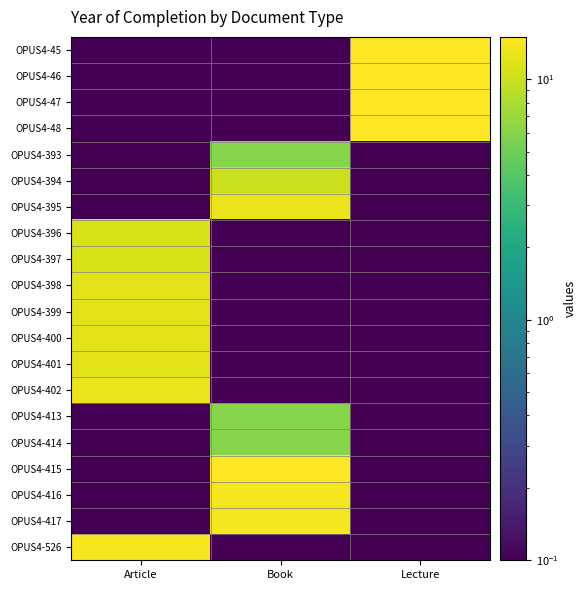

Reading right to left, transcribe all the data shown in this chart.

OPUS4-45: Lecture=15.0	Book=0.1	Article=0.1
OPUS4-46: Lecture=15.0	Book=0.1	Article=0.1
OPUS4-47: Lecture=15.0	Book=0.1	Article=0.1
OPUS4-48: Lecture=15.0	Book=0.1	Article=0.1
OPUS4-393: Lecture=0.1	Book=6.0	Article=0.1
OPUS4-394: Lecture=0.1	Book=10.0	Article=0.1
OPUS4-395: Lecture=0.1	Book=13.0	Article=0.1
OPUS4-396: Lecture=0.1	Book=0.1	Article=11.0
OPUS4-397: Lecture=0.1	Book=0.1	Article=11.0
OPUS4-398: Lecture=0.1	Book=0.1	Article=12.0
OPUS4-399: Lecture=0.1	Book=0.1	Article=12.0
OPUS4-400: Lecture=0.1	Book=0.1	Article=12.0
OPUS4-401: Lecture=0.1	Book=0.1	Article=12.0
OPUS4-402: Lecture=0.1	Book=0.1	Article=13.0
OPUS4-413: Lecture=0.1	Book=6.0	Article=0.1
OPUS4-414: Lecture=0.1	Book=6.0	Article=0.1
OPUS4-415: Lecture=0.1	Book=15.0	Article=0.1
OPUS4-416: Lecture=0.1	Book=14.0	Article=0.1
OPUS4-417: Lecture=0.1	Book=14.0	Article=0.1
OPUS4-526: Lecture=0.1	Book=0.1	Article=14.0